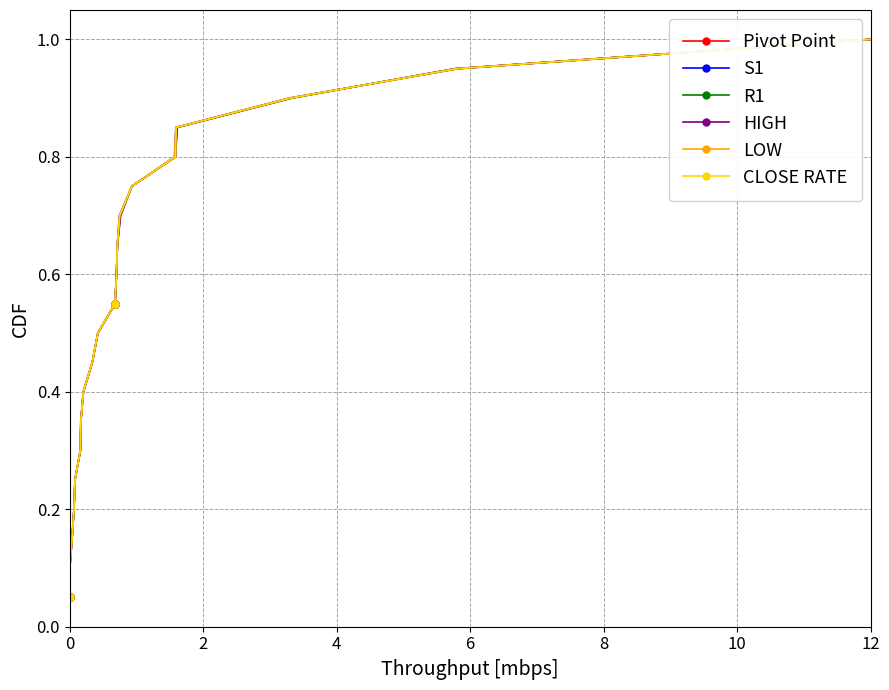

What is the highest value of the Pivot Point series?

1.0